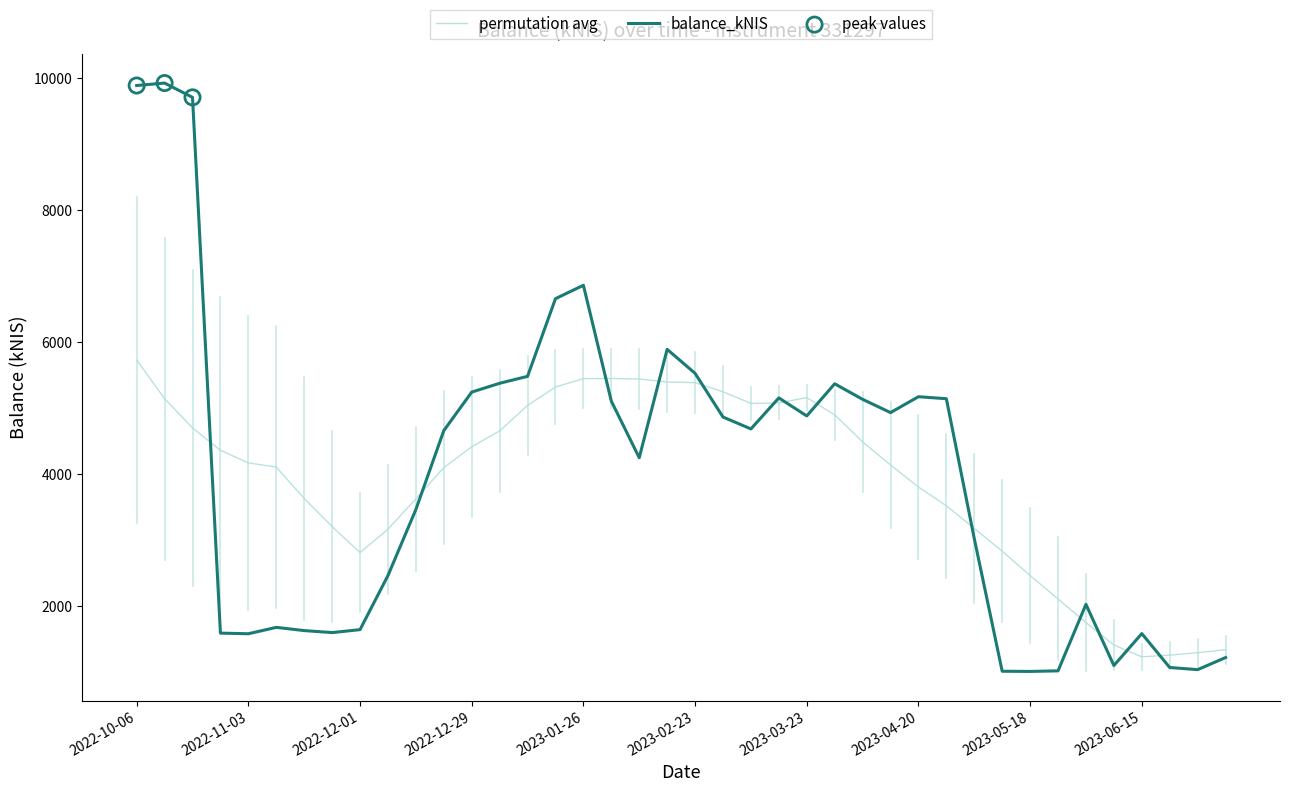

Which series has the widest spread of values?

balance_kNIS